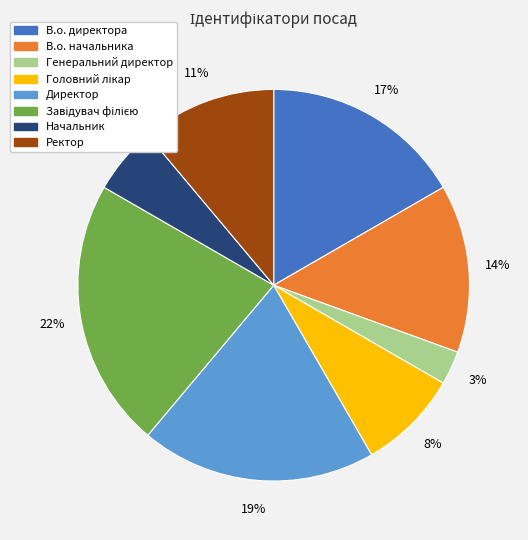

Approximately how many times larger is the value at Директор compared to В.о. начальника?

1.4